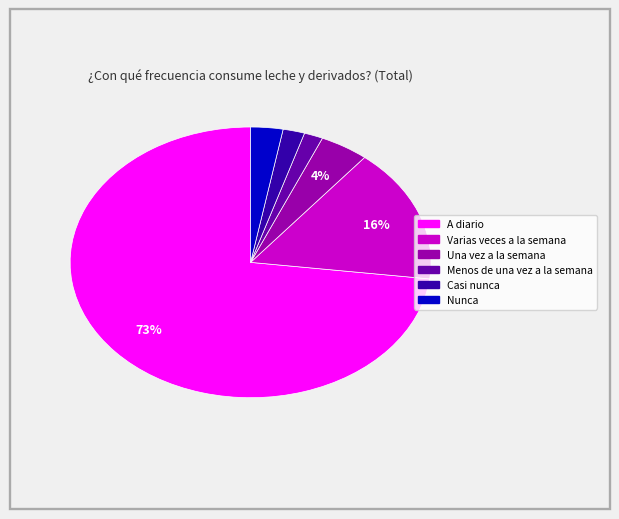

The Varias veces a la semana slice represents 16% of the pie. True or false?

True